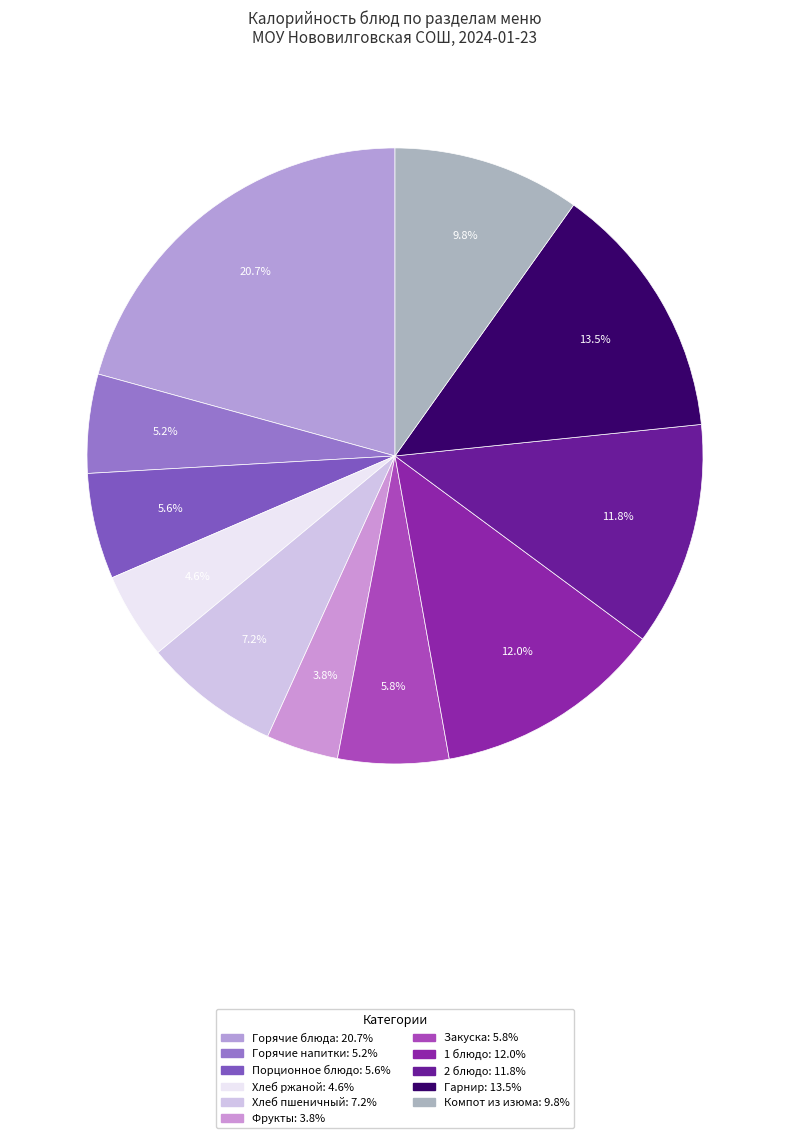

To the nearest percent, what is the combined percentage of Закуска and Горячие напитки?

11%